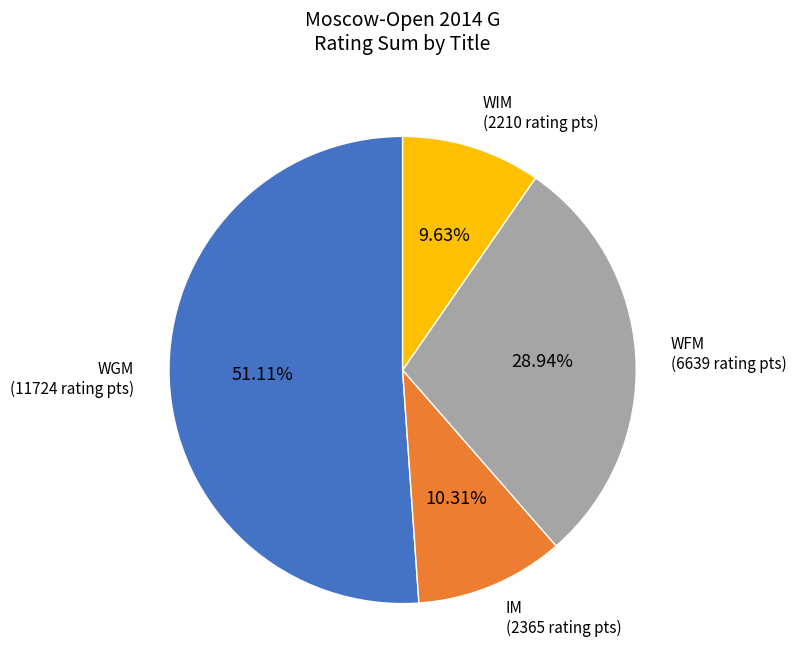

Is there any slice that represents more than half of the pie?

Yes